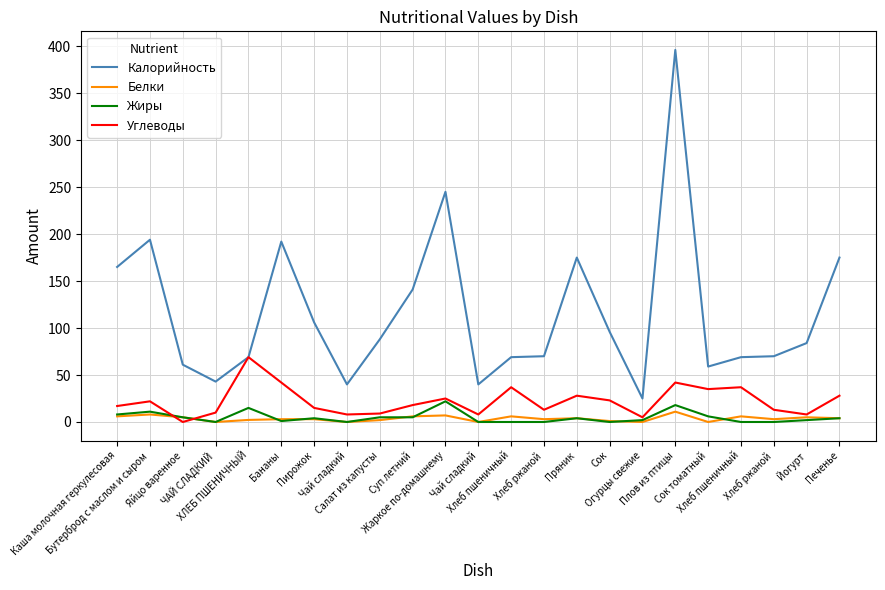

What is the label of the 5th point from the right?

Сок томатный